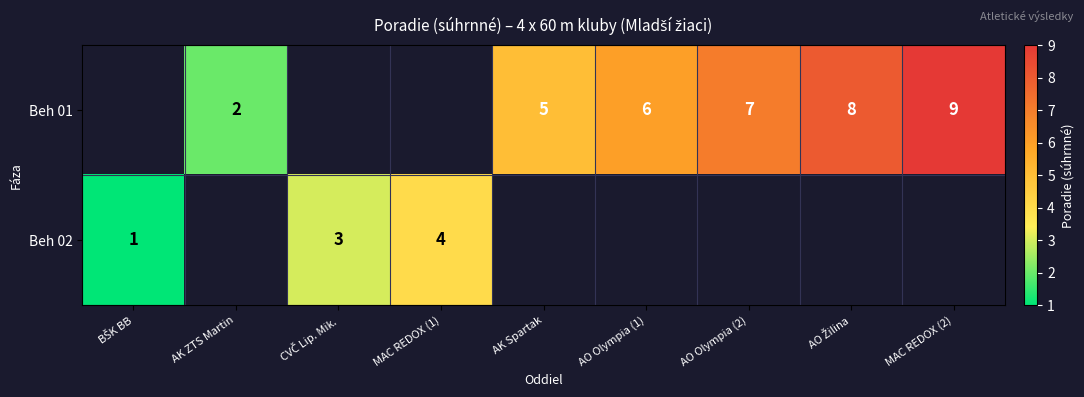

True or false: Beh 01 has a value of 9 at MAC REDOX (2).

True